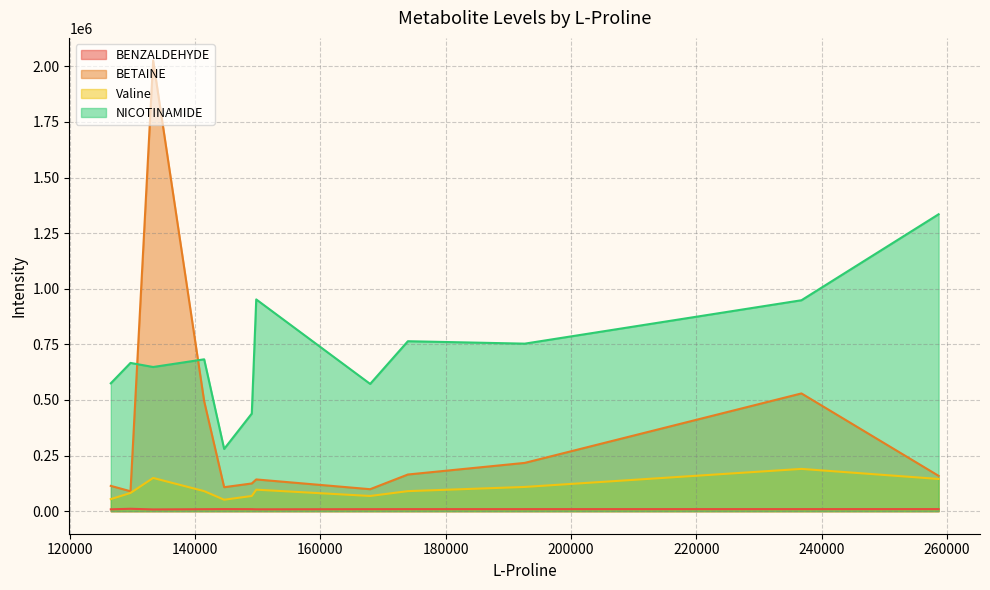

What is the value of the BENZALDEHYDE point at the 2nd from the left?

9363.0